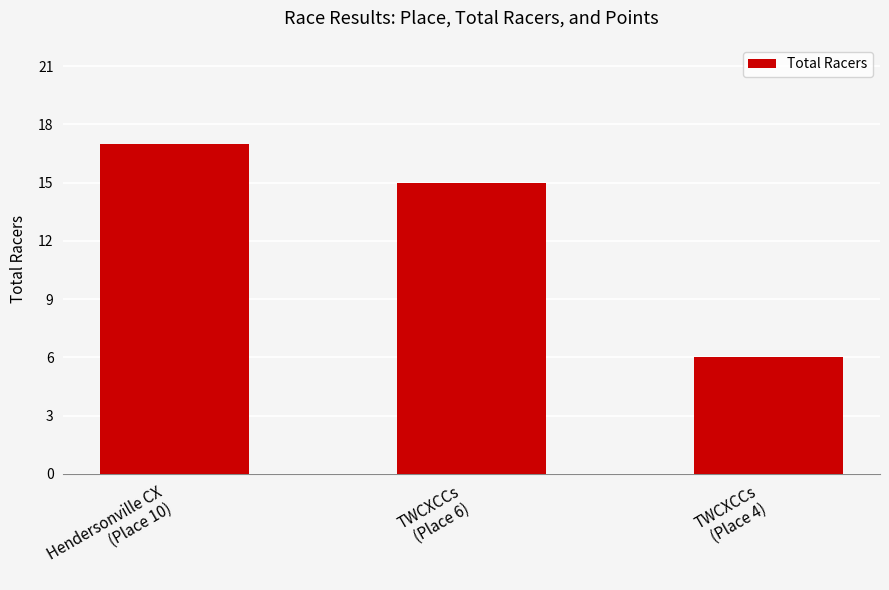

List the labels in order of value, smallest first.

TWCXCCs
(Place 4), TWCXCCs
(Place 6), Hendersonville CX
(Place 10)